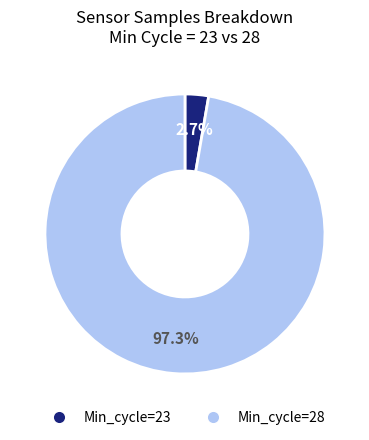

To the nearest percent, what is the average slice percentage?

50%